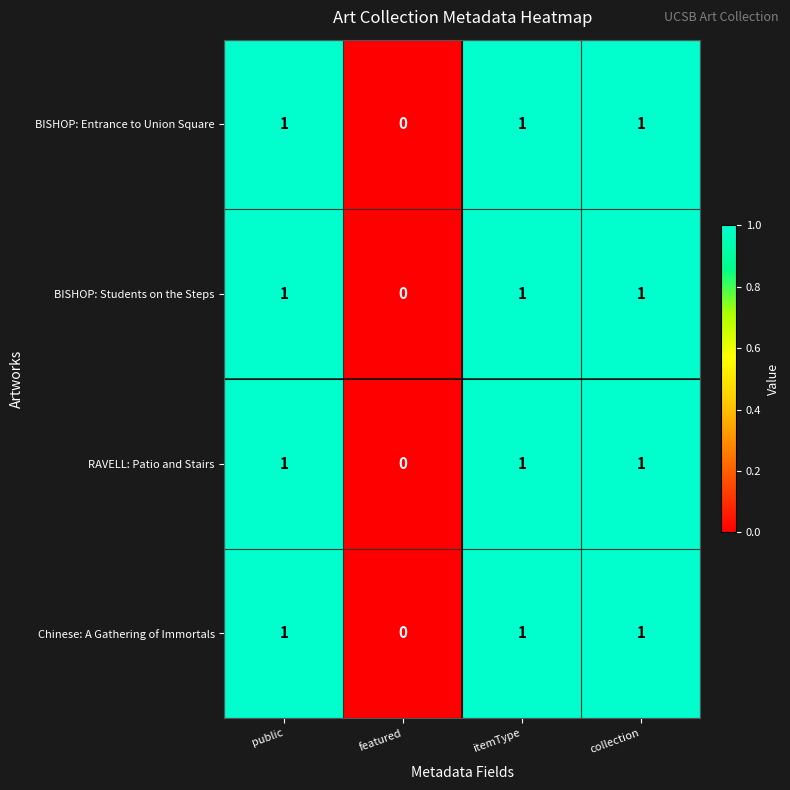

What is the sum of all BISHOP: Entrance to Union Square values?

3